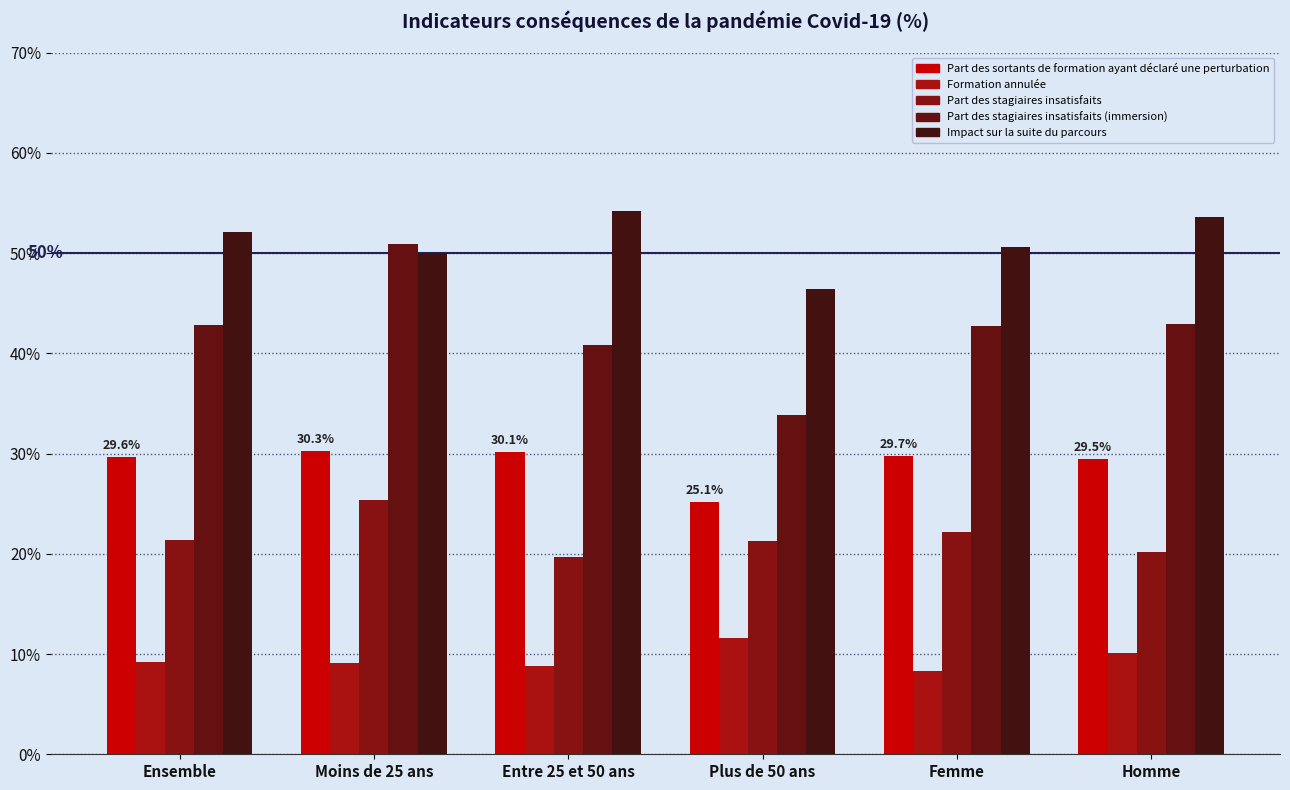

At which label is Formation annulée closest to 9?

Moins de 25 ans